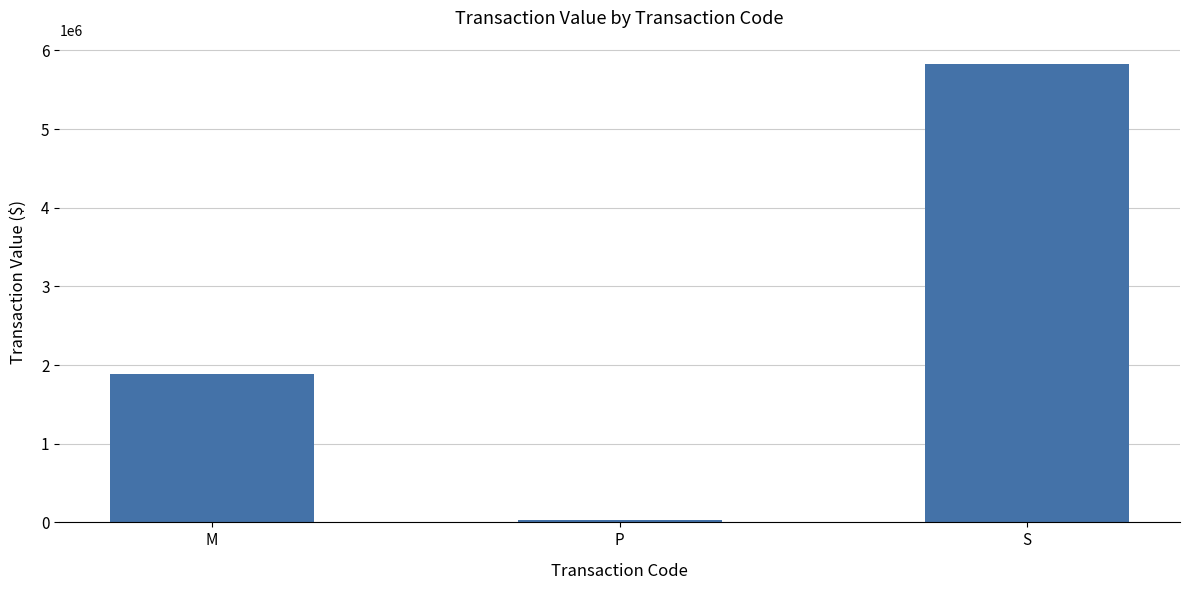

How many data points are less than 1887600?

1